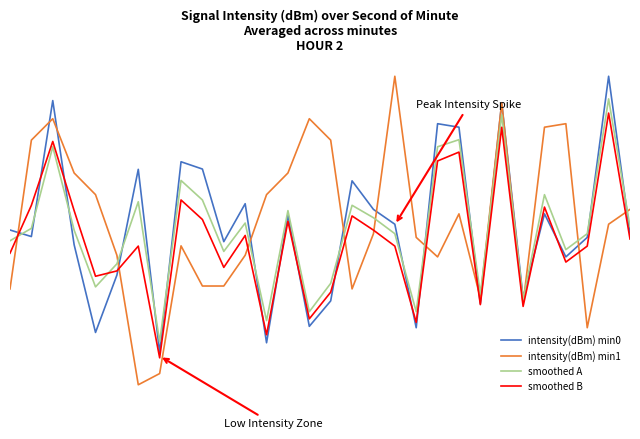

What are all the series names shown in the legend?

intensity(dBm) min0, intensity(dBm) min1, smoothed A, smoothed B